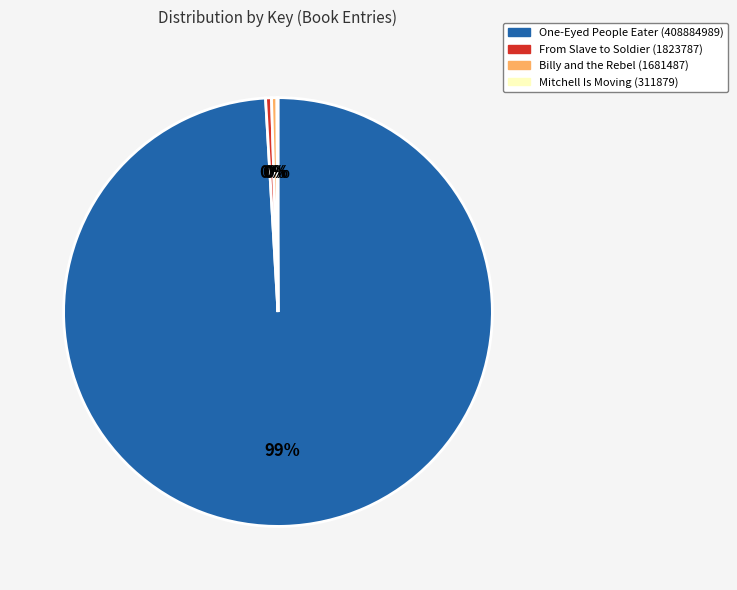

The Billy and the Rebel (1681487) slice represents 14% of the pie. True or false?

False